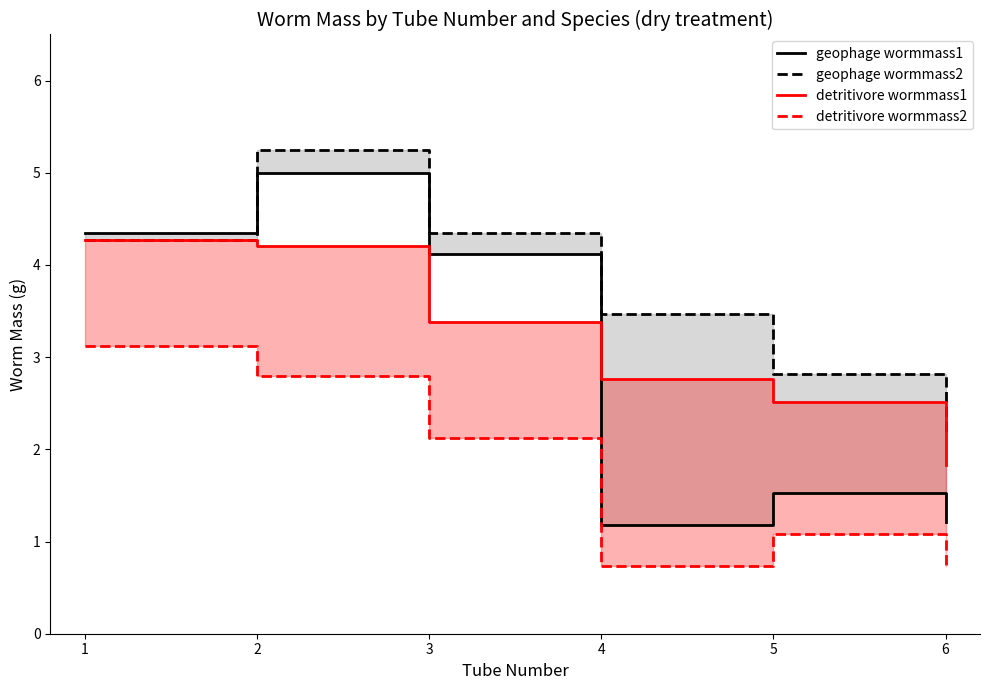

Which series has the widest spread of values?

geophage wormmass1